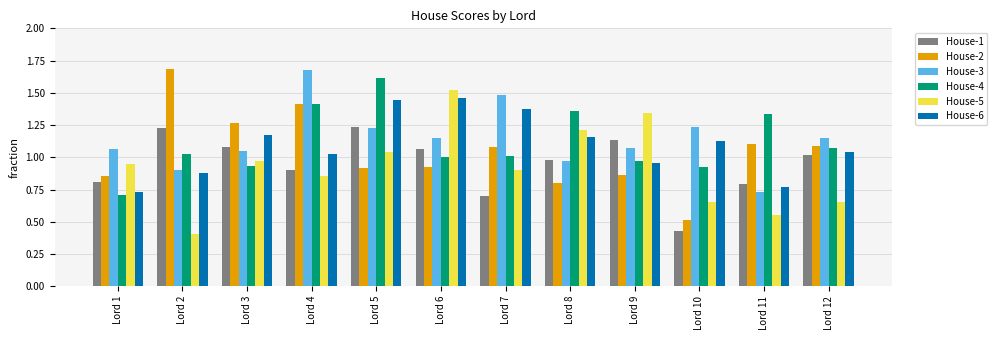

At which label does House-5 reach its minimum?

Lord 2